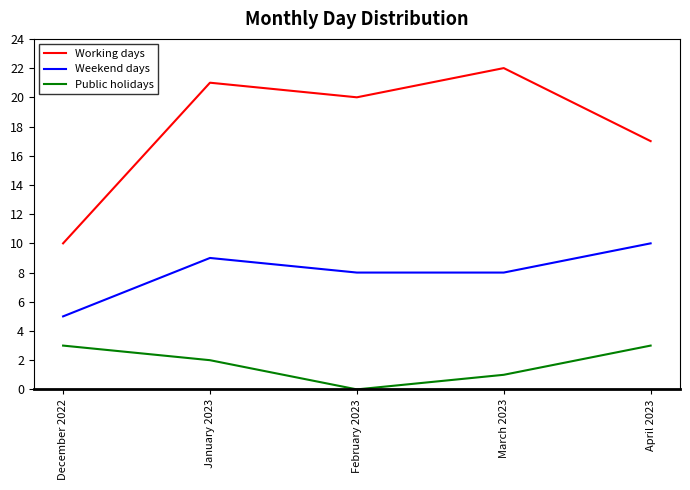

What is the difference between the second highest and second lowest values in the Public holidays series?

2